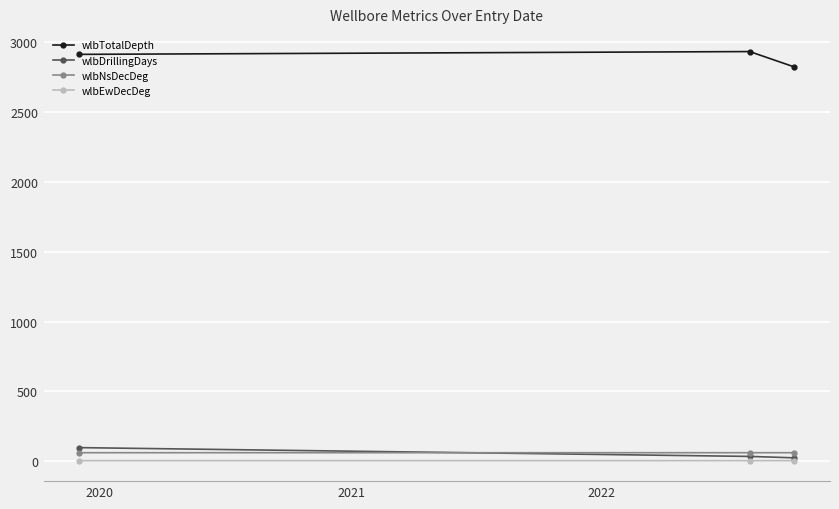

What is the greatest value displayed?

2935.0